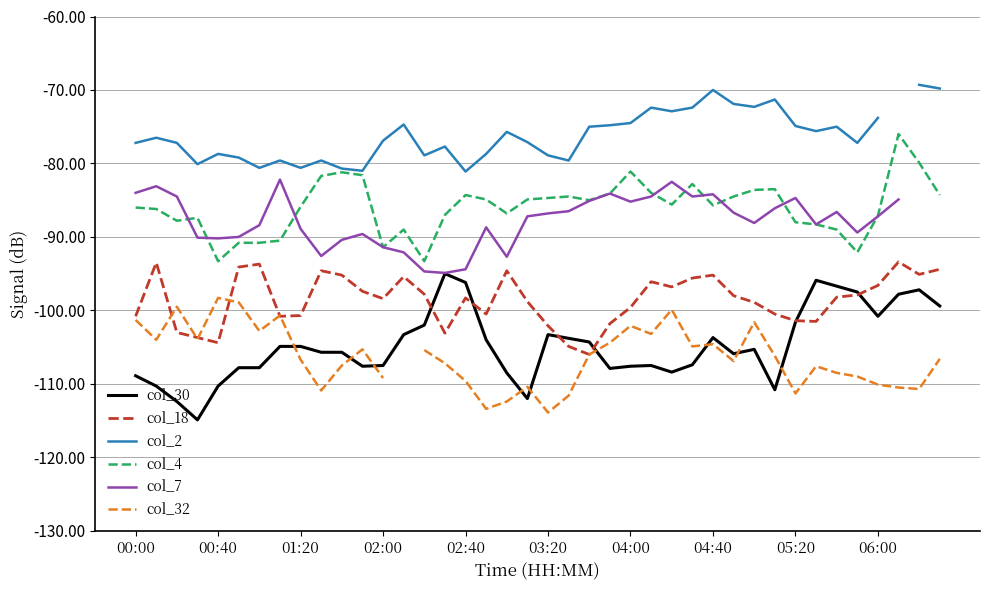

Count the number of data series in this chart.

6